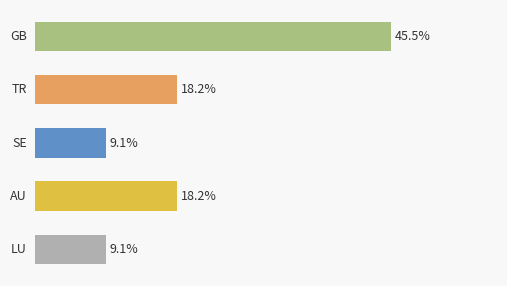

What is the greatest value displayed?

45.5